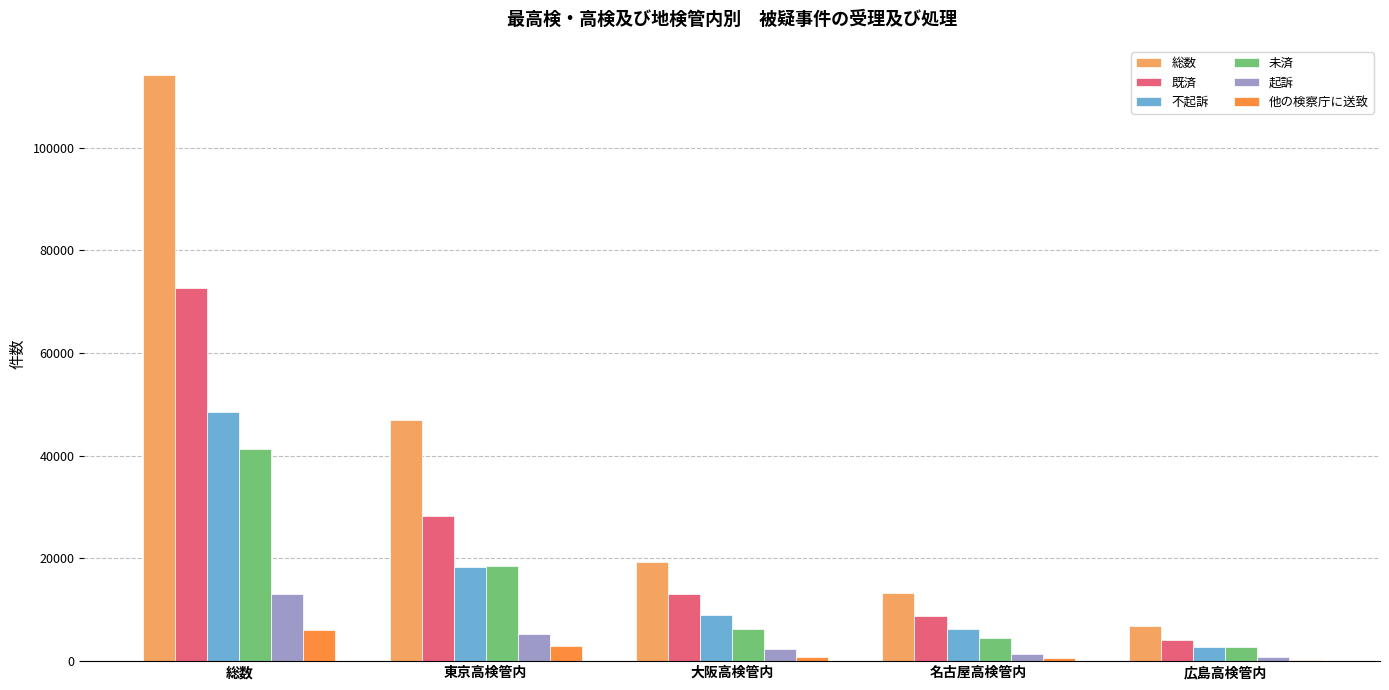

Is the value of 他の検察庁に送致 at 広島高検管内 greater than the value of 不起訴 at 総数?

No